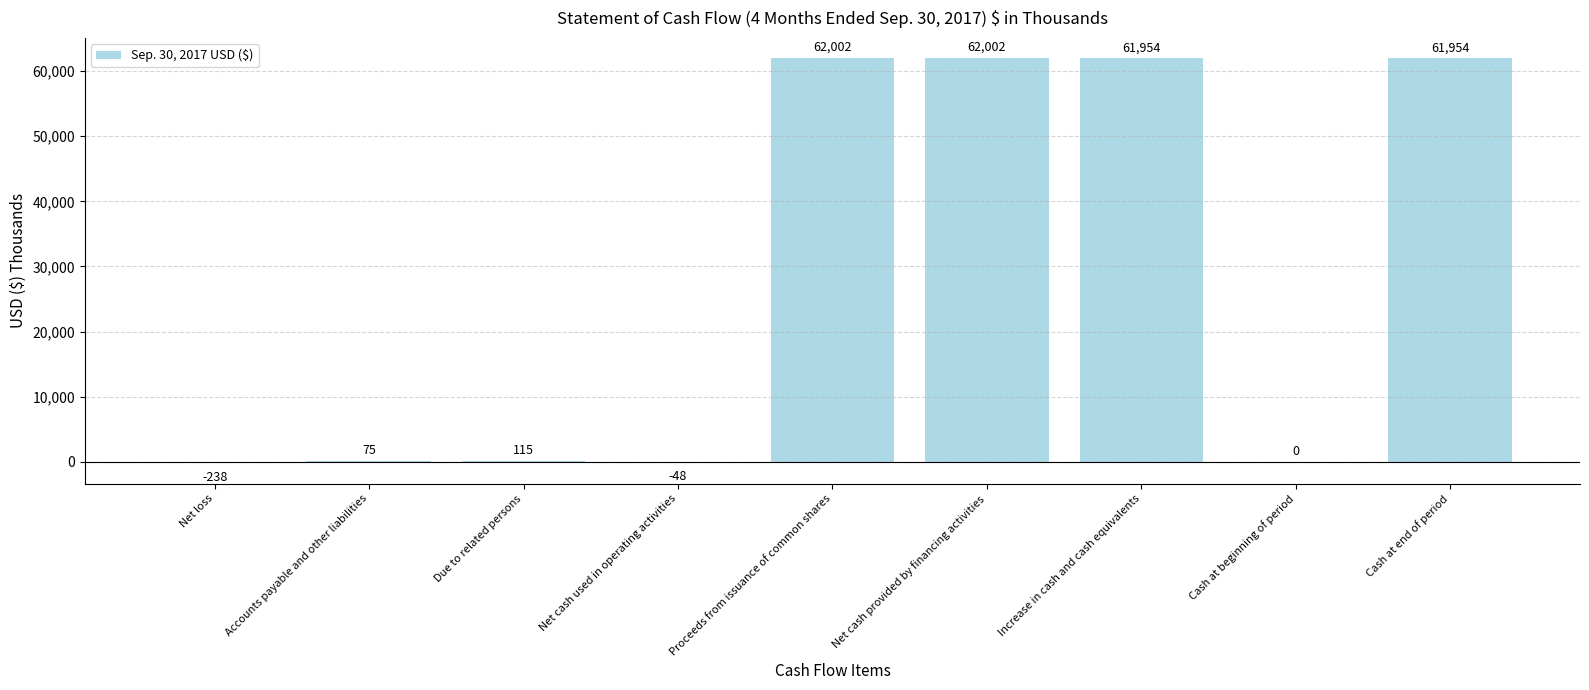

What is the maximum value shown in the chart?

62002